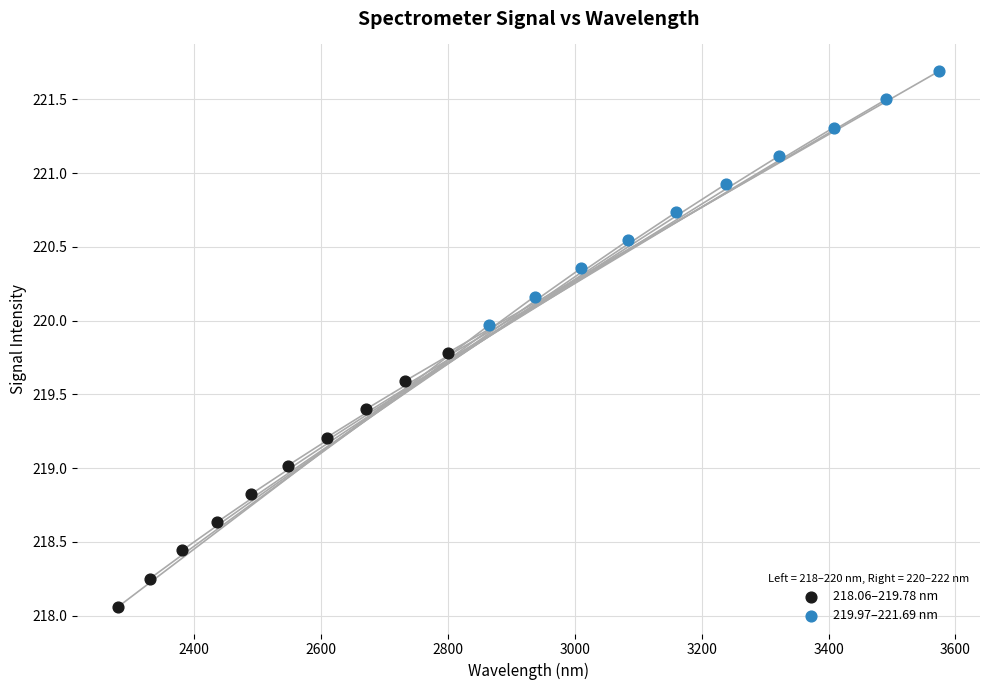

Which series reaches the minimum Y coordinate?

218.06–219.78 nm